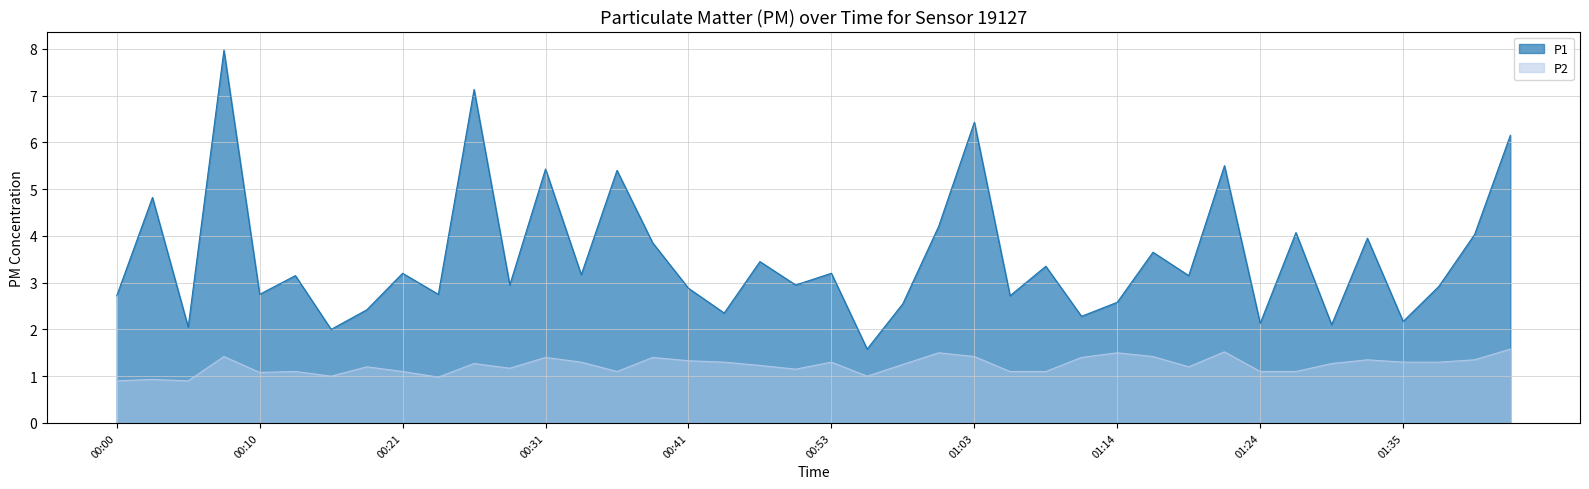

True or false: P2 and P1 cross at least once.

False